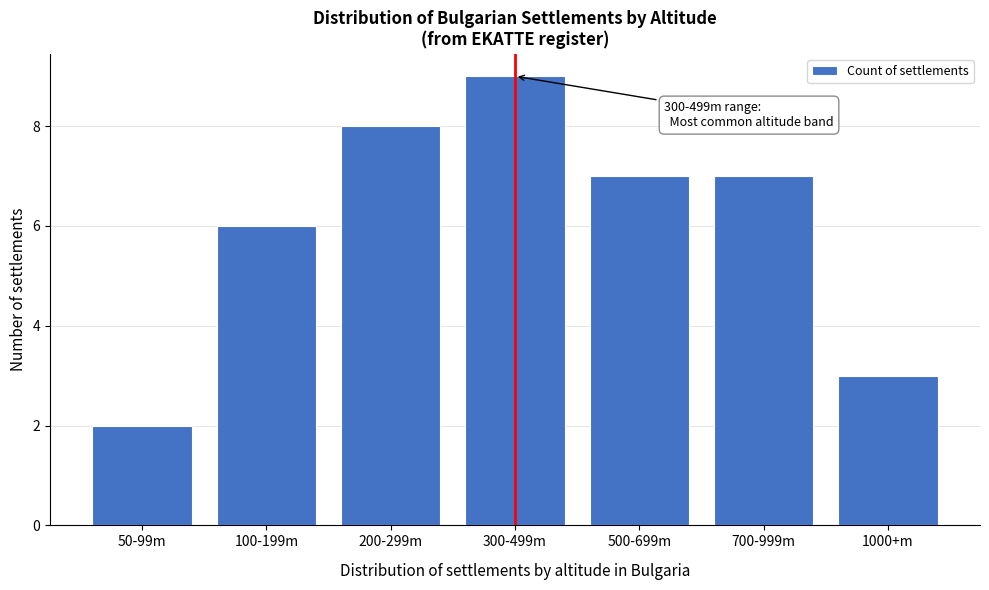

Reading right to left, list all the values displayed in this chart.

3	7	7	9	8	6	2